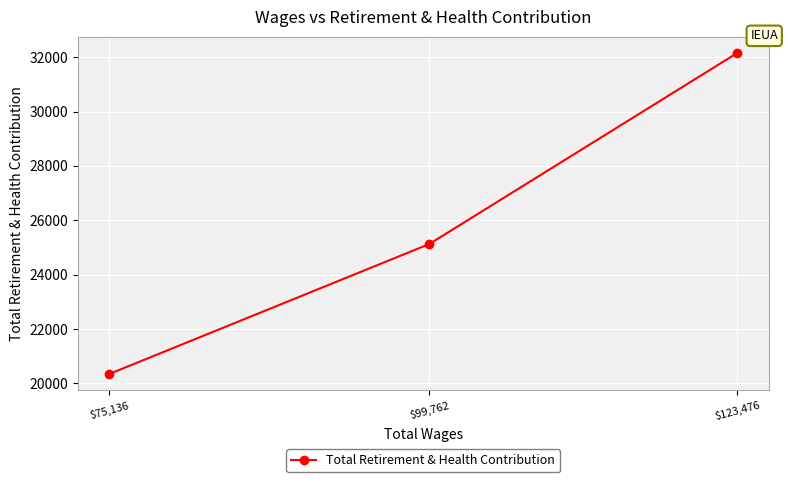

What is the value of the 3rd point from the left?

32156